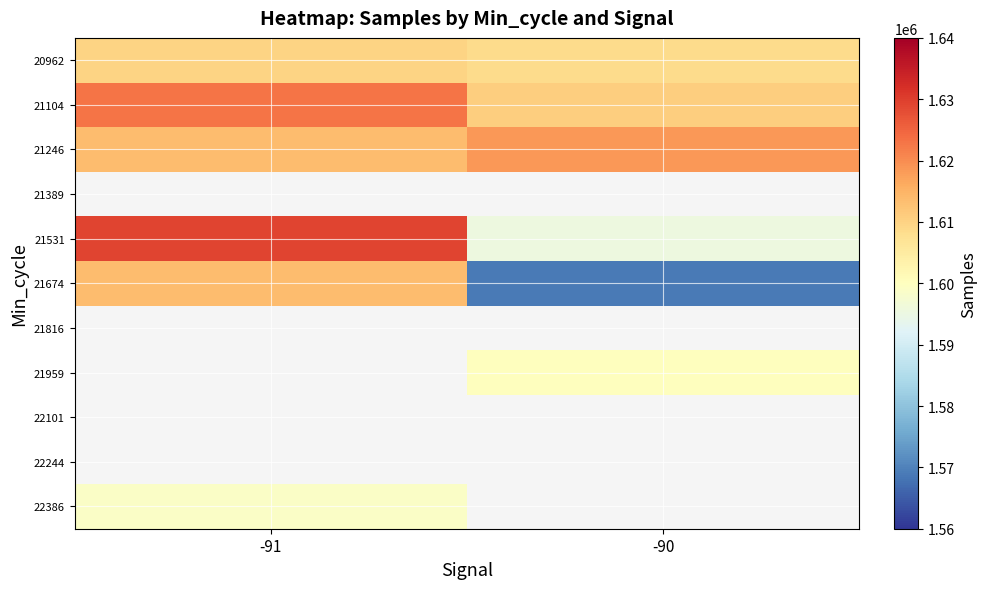

Which series has the largest range (max minus min)?

21674